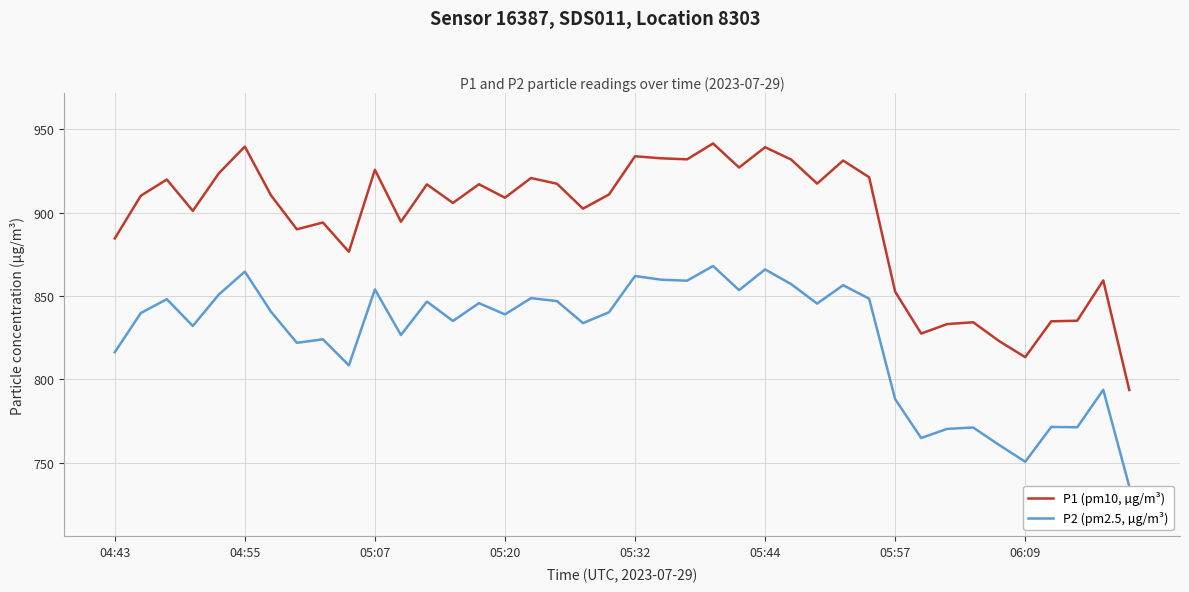

What is the lowest value of the P1 (pm10, µg/m³) series?

793.5